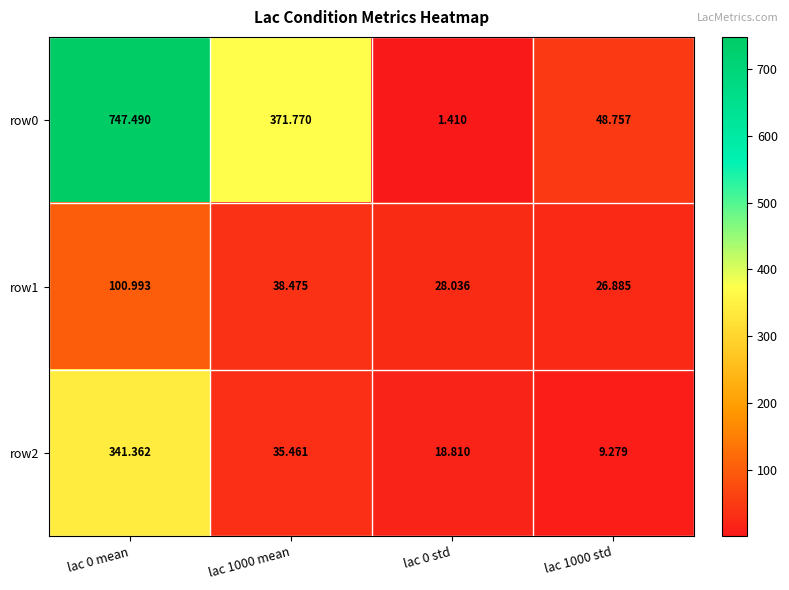

Is the value of row2 at lac 1000 mean greater than the value of row1 at lac 1000 std?

Yes